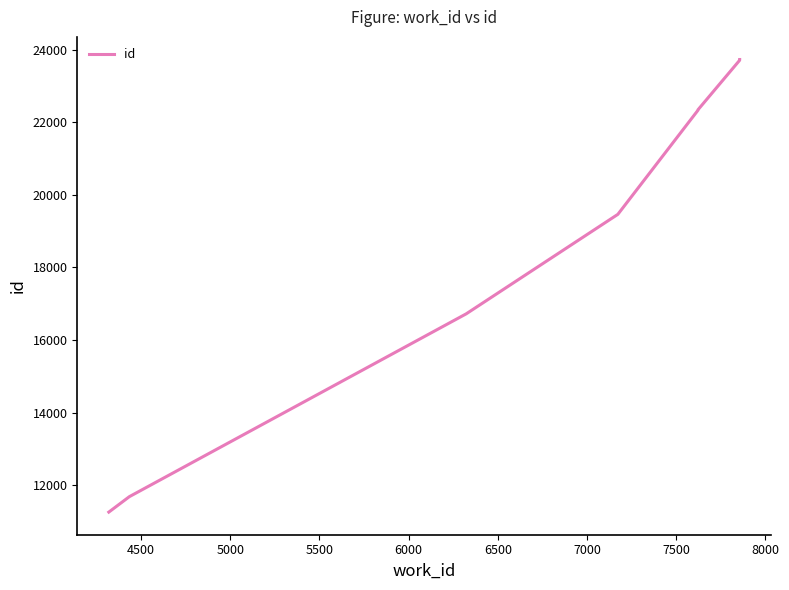

How many values are below 22343?

5